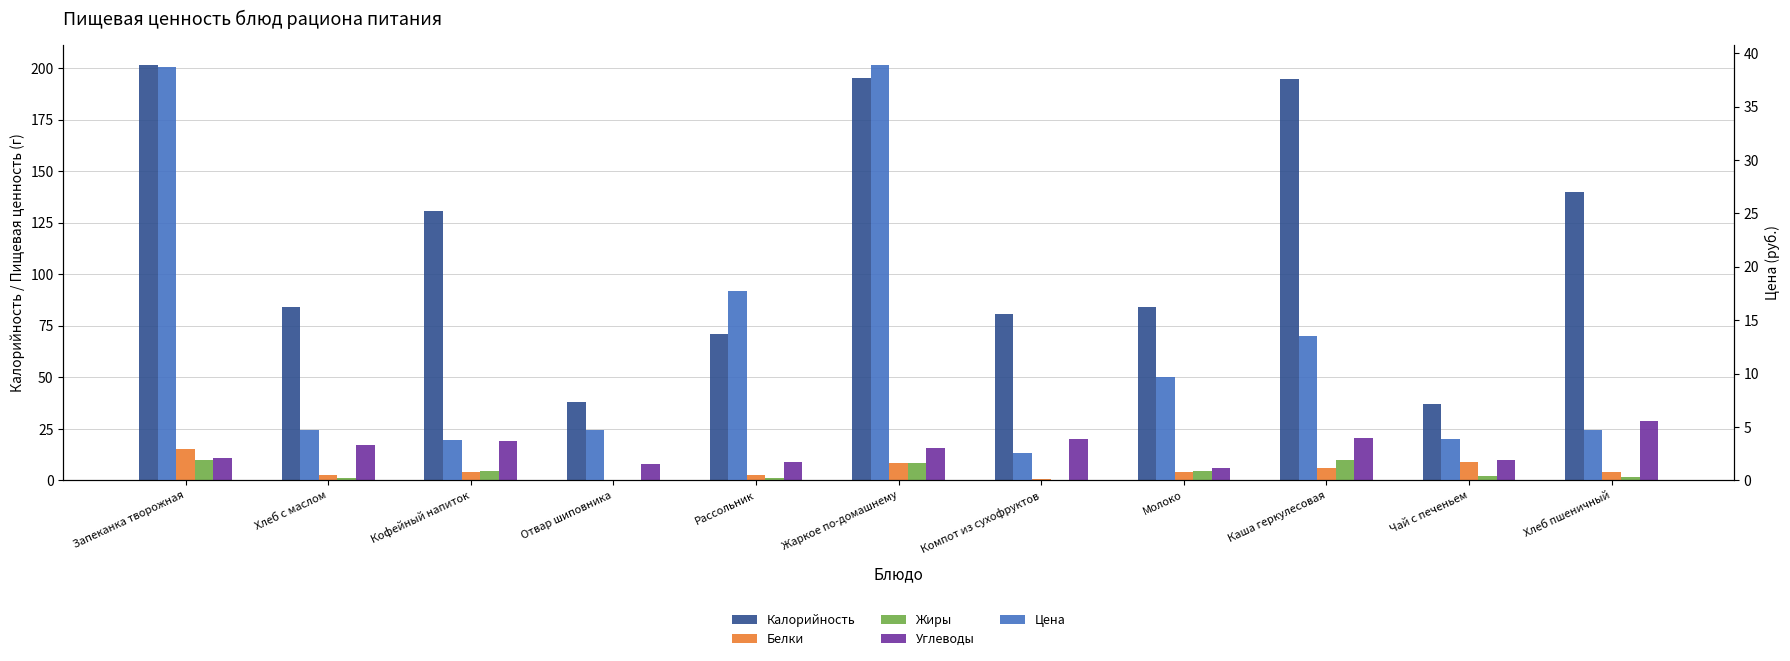

Is the value of Углеводы at Кофейный напиток greater than the value of Калорийность at Запеканка творожная?

No